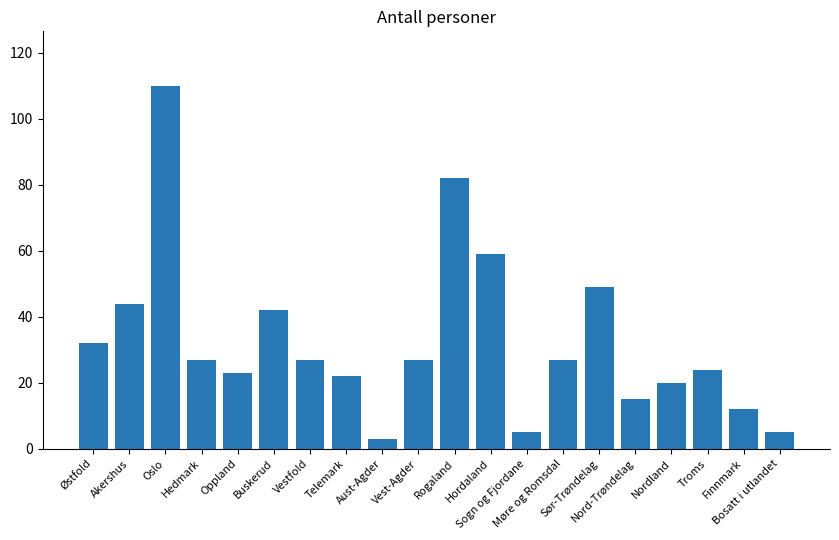

Reading right to left, what are all the values shown in this chart?

Bosatt i utlandet=5	Finnmark=12	Troms=24	Nordland=20	Nord-Trøndelag=15	Sør-Trøndelag=49	Møre og Romsdal=27	Sogn og Fjordane=5	Hordaland=59	Rogaland=82	Vest-Agder=27	Aust-Agder=3	Telemark=22	Vestfold=27	Buskerud=42	Oppland=23	Hedmark=27	Oslo=110	Akershus=44	Østfold=32